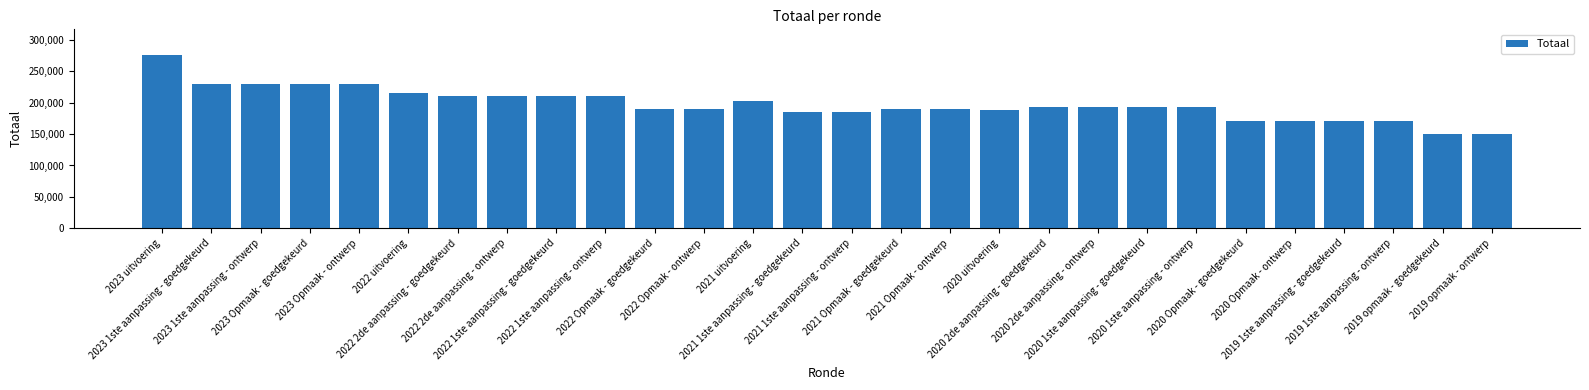

What is the difference between the maximum and second lowest values?

125556